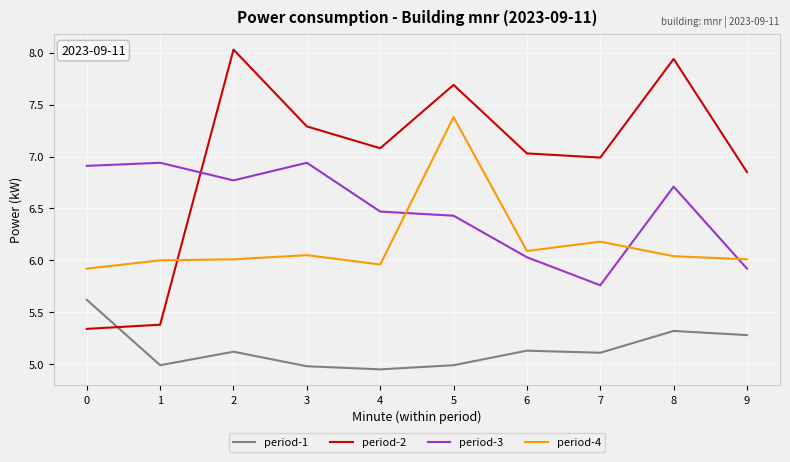

How many intersections are there between period-4 and period-3?

3